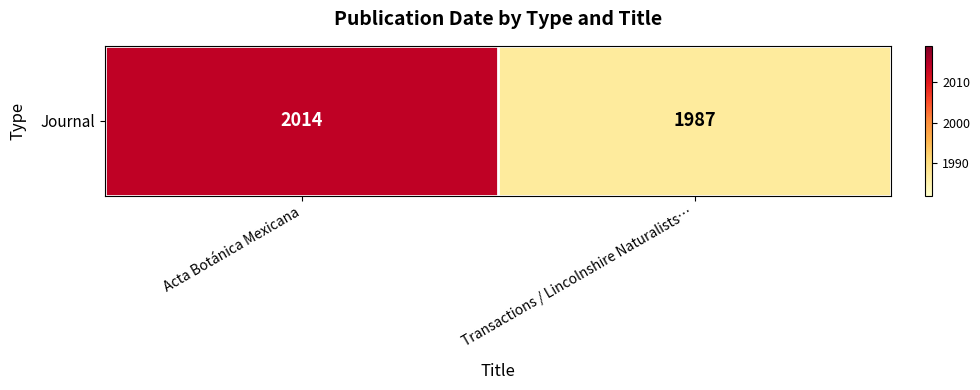

Reading right to left, list all the values displayed in this chart.

1987	2014